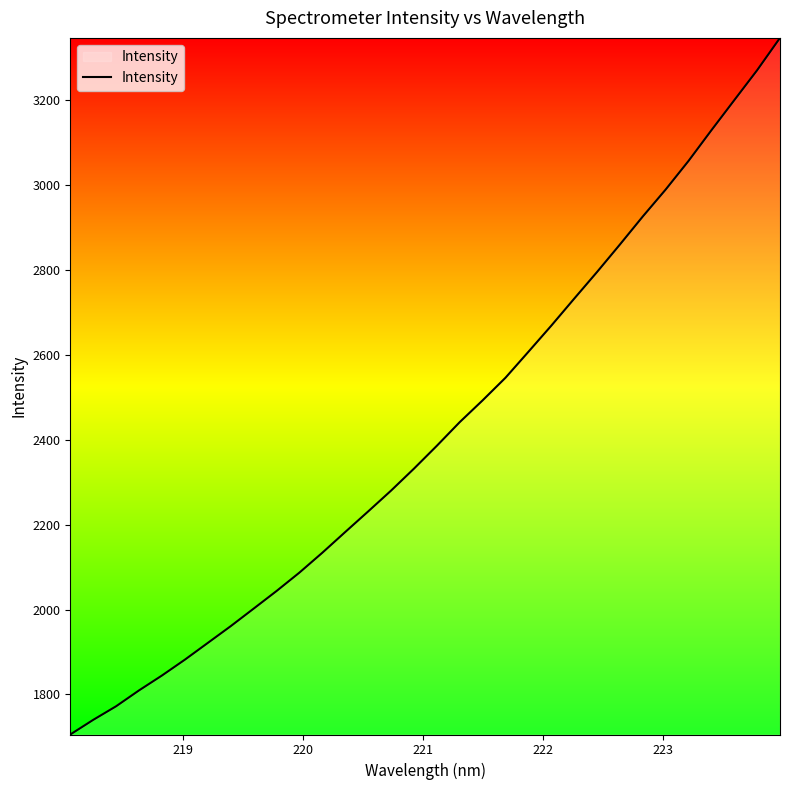

What is the maximum value shown in the chart?

3346.3